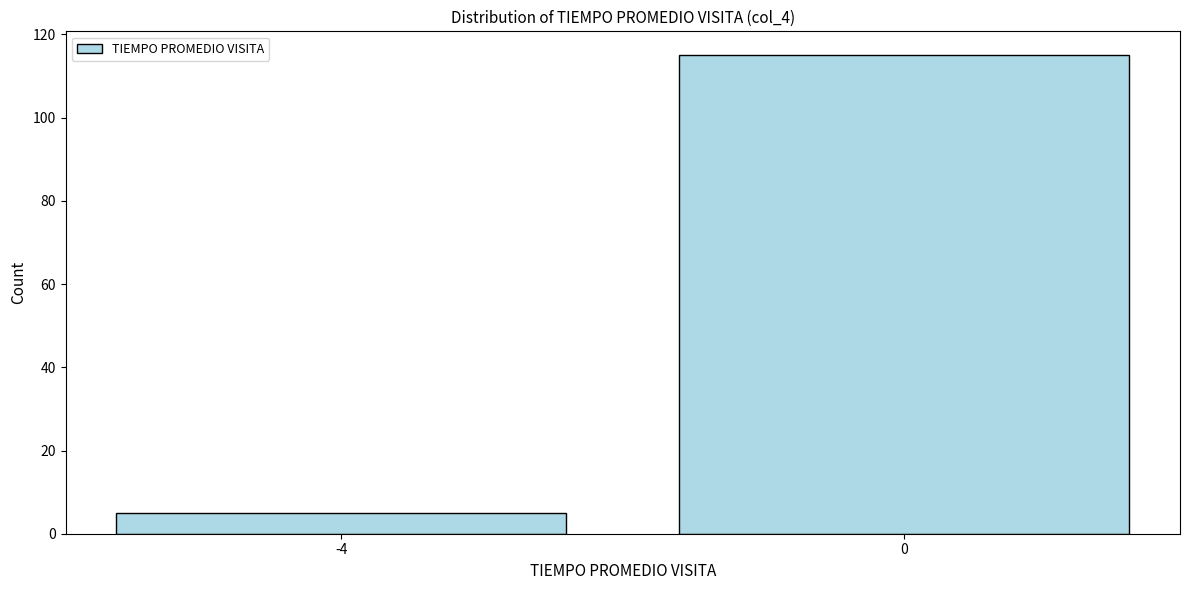

Reading left to right, extract all data points from this chart.

5	115